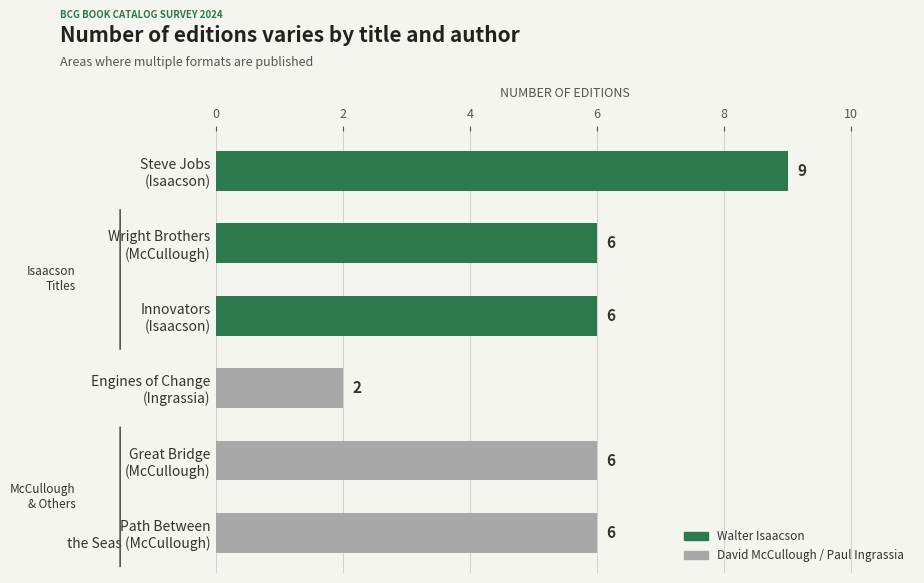

Reading bottom to top, transcribe all the data shown in this chart.

6	6	2	6	6	9